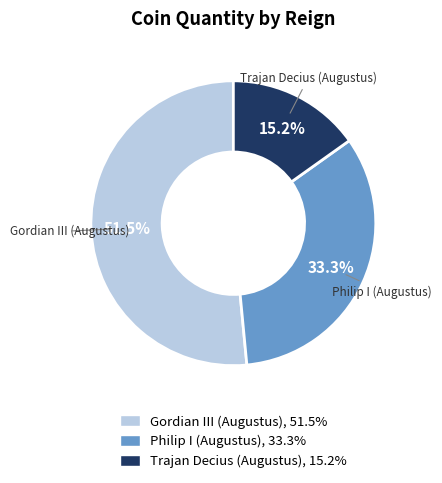

True or false: Philip I (Augustus) accounts for 33% of the total.

True